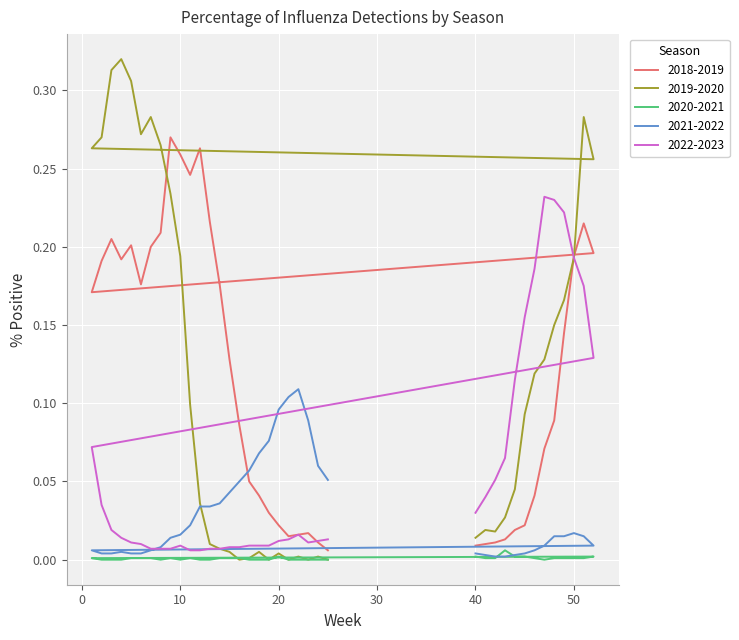

What value does the 2018-2019 series have at 51?

0.2